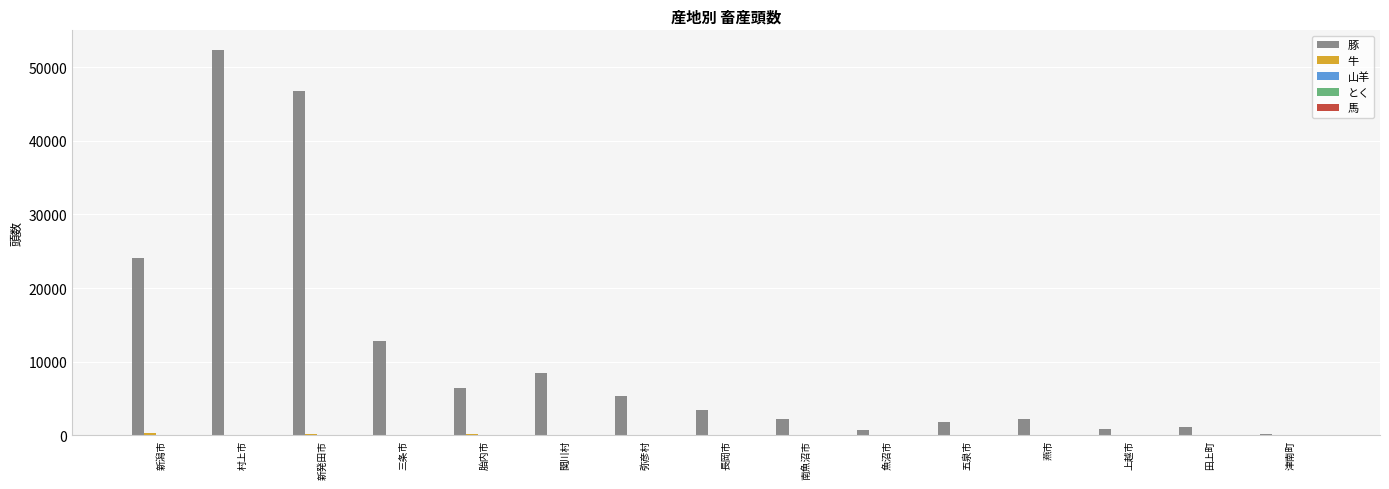

At which label is 豚 closest to 26311?

新潟市